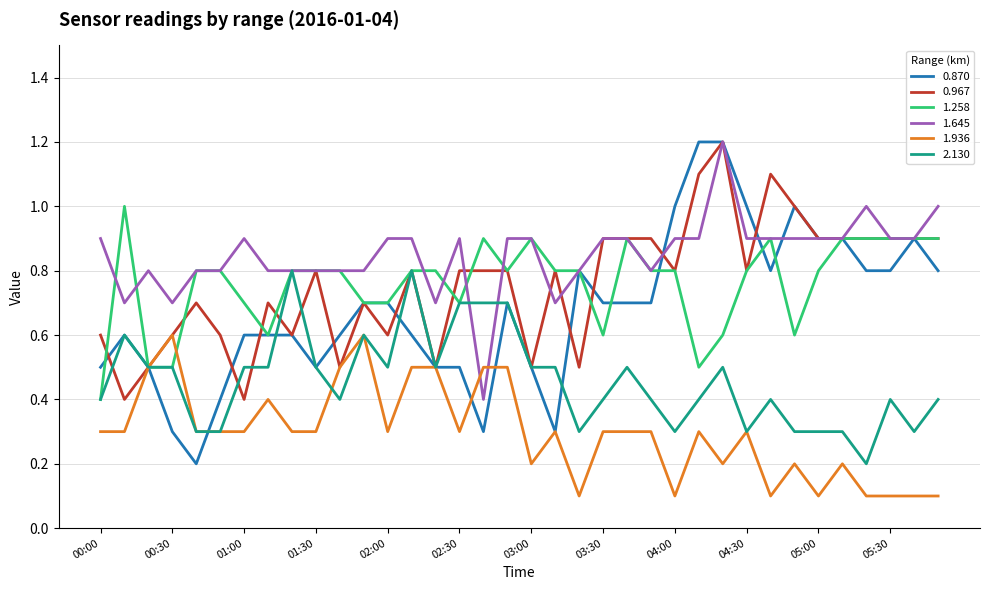

Count the 2.130 values in the range 0 to 1.

36